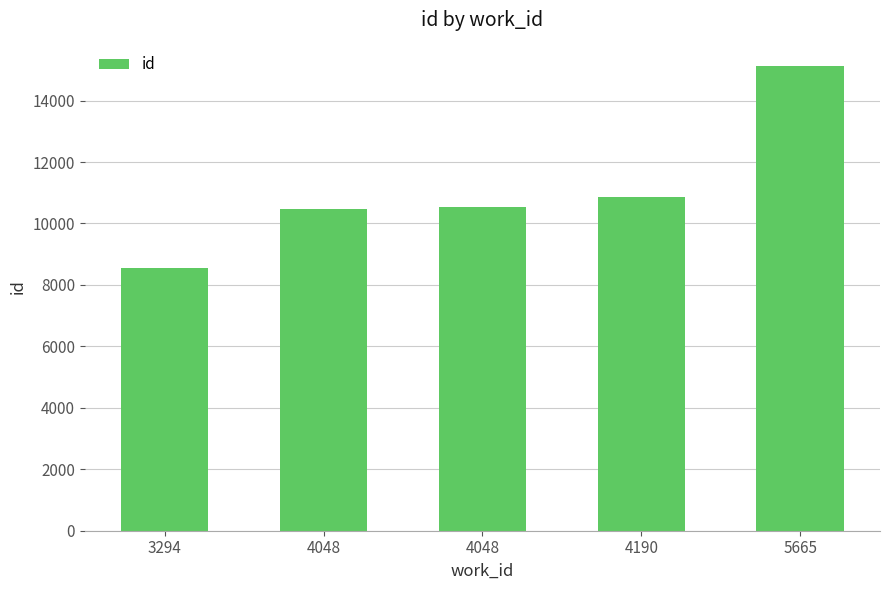

The chart shows a value of 15129 at 5665. True or false?

True